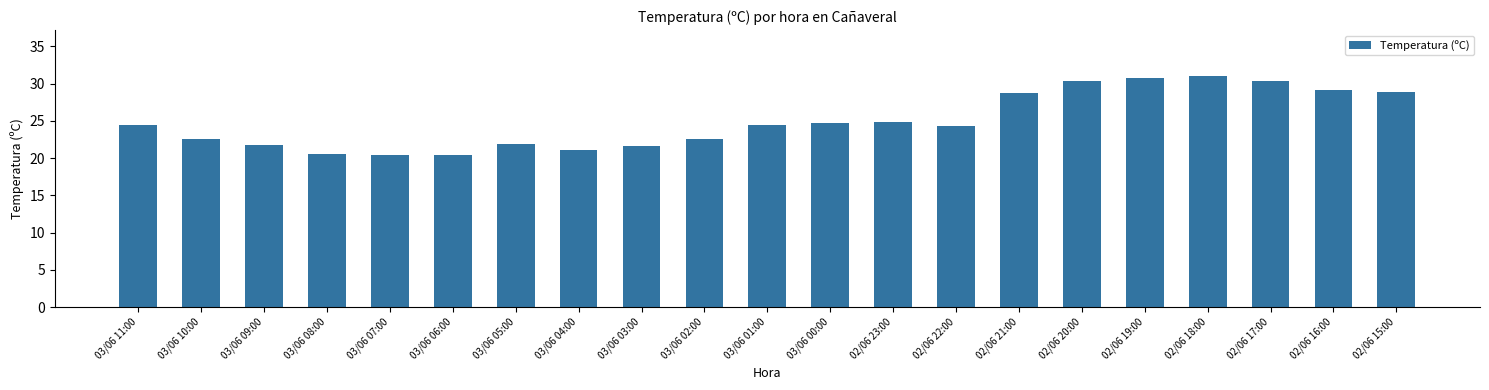

Approximately how many times larger is the value at 03/06 10:00 compared to 03/06 06:00?

1.1